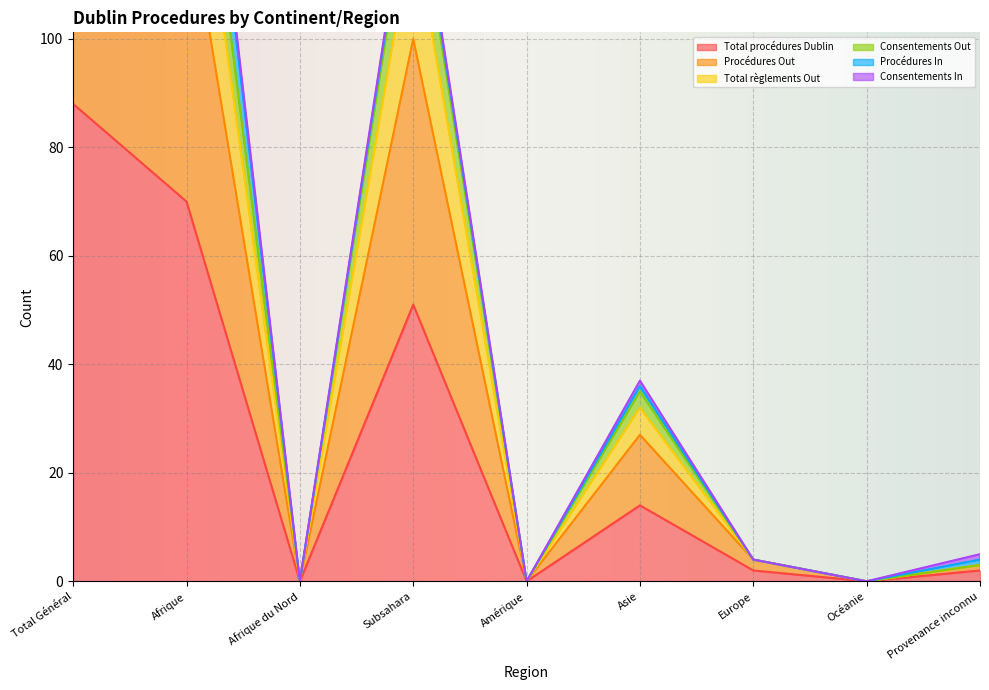

At which category is the sum across all series the highest?

Total Général